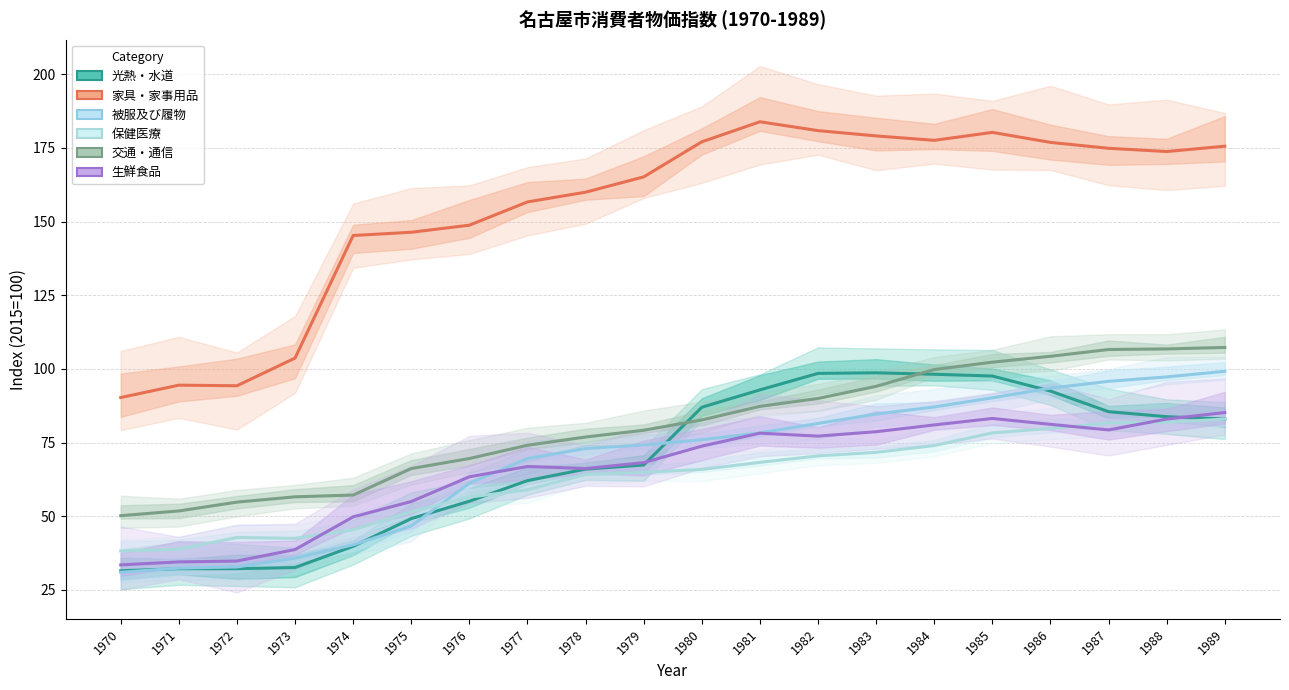

At which category does 保健医療 reach its first local valley?

1973